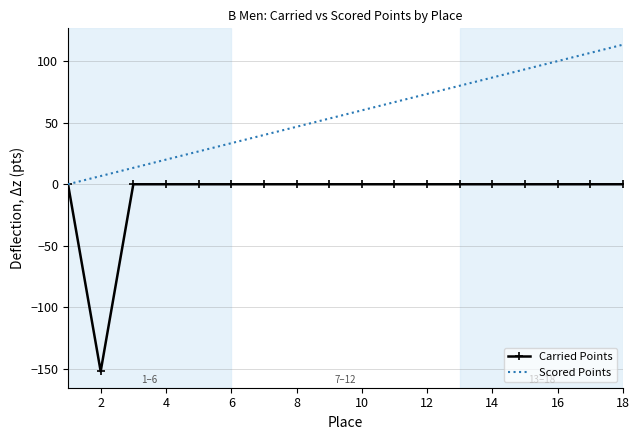

Which series has the largest range (max minus min)?

Carried Points